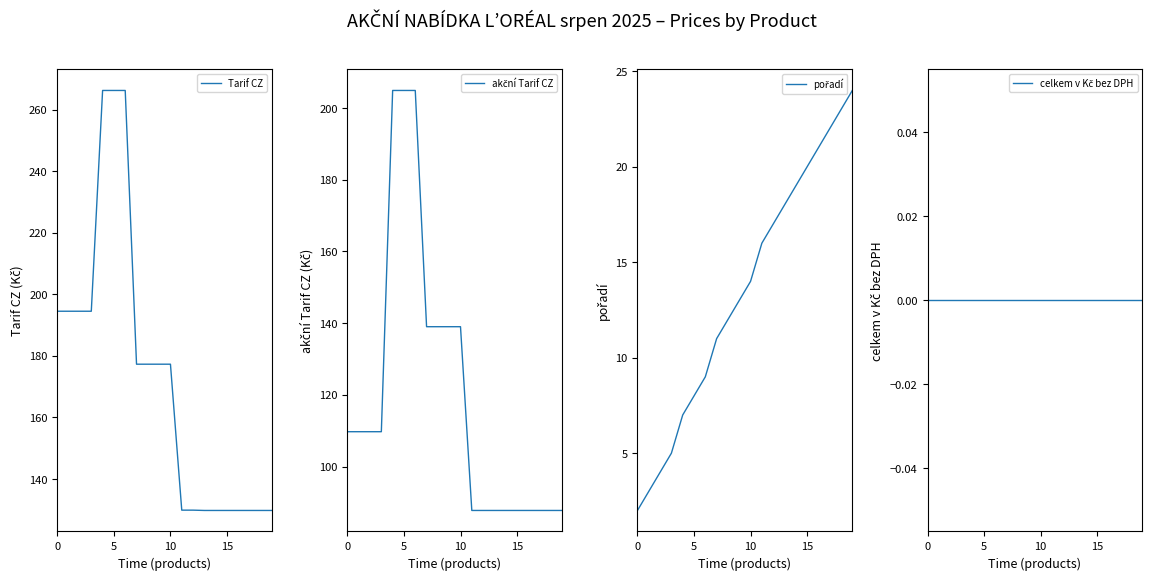

Is it true that akční Tarif CZ equals 23.7 at 18?

False